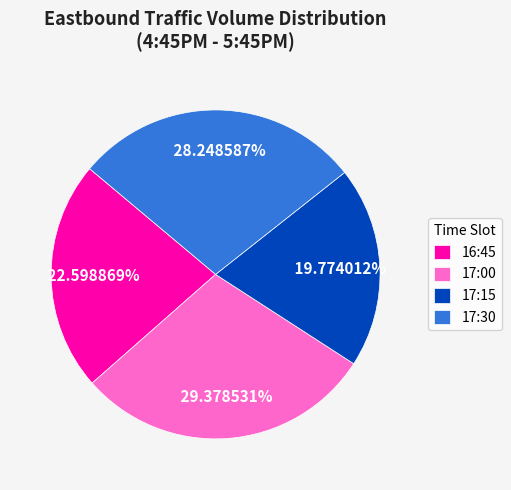

How many slices are in this pie chart?

4